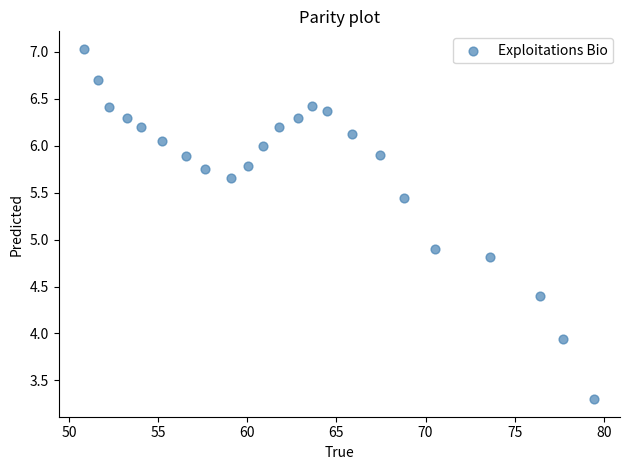

What Y value in the scatter plot is closest to 5?

4.9